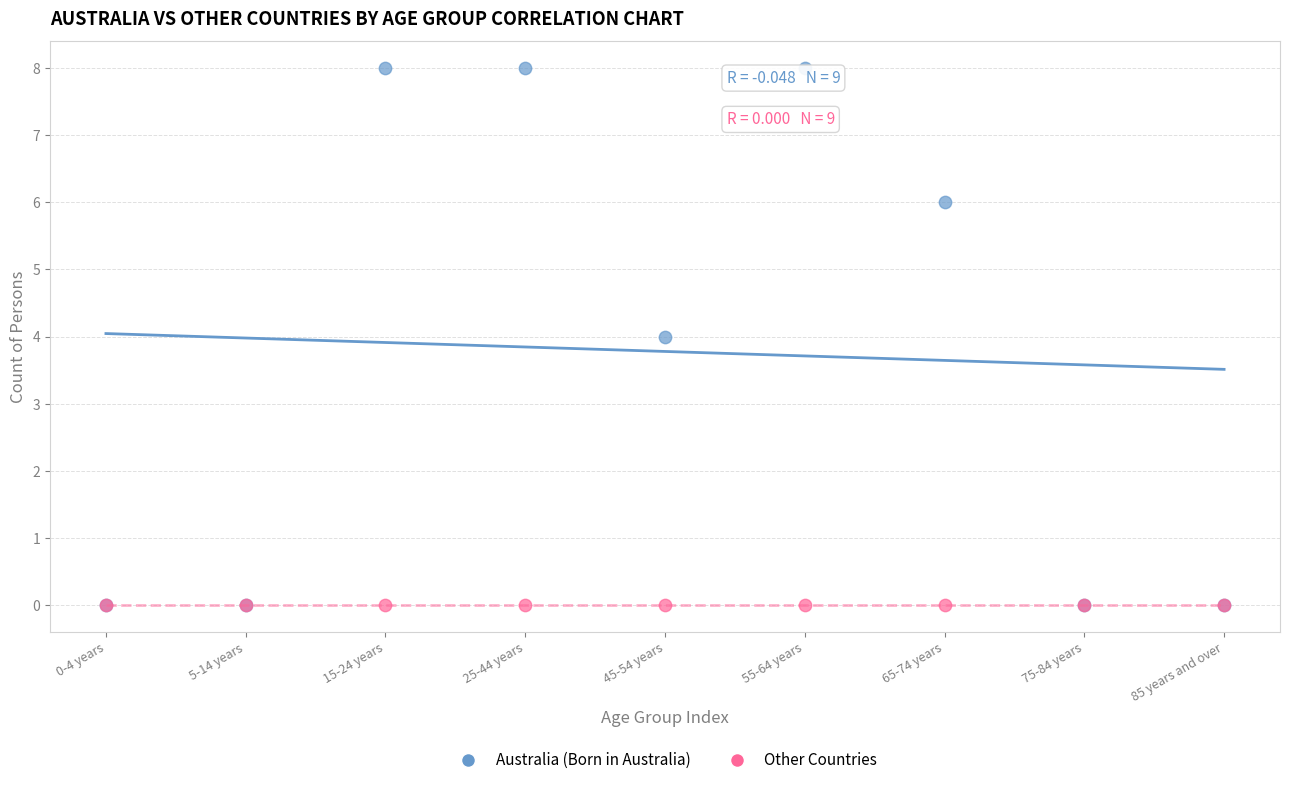

What are all the series names shown in the legend?

Australia (Born in Australia), Other Countries